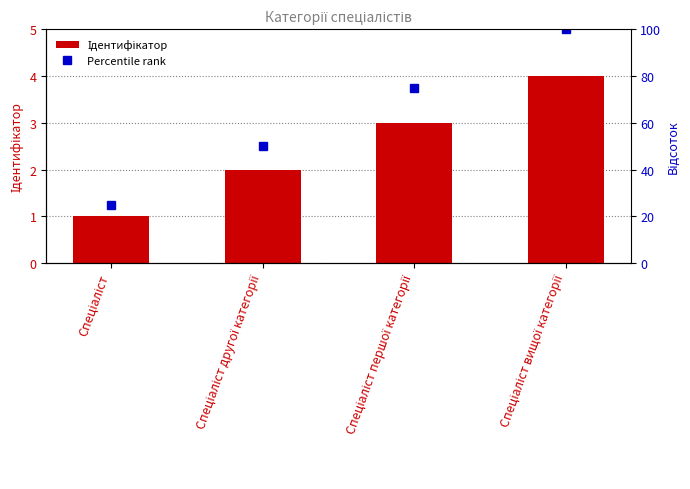

How many bars are there in total?

4